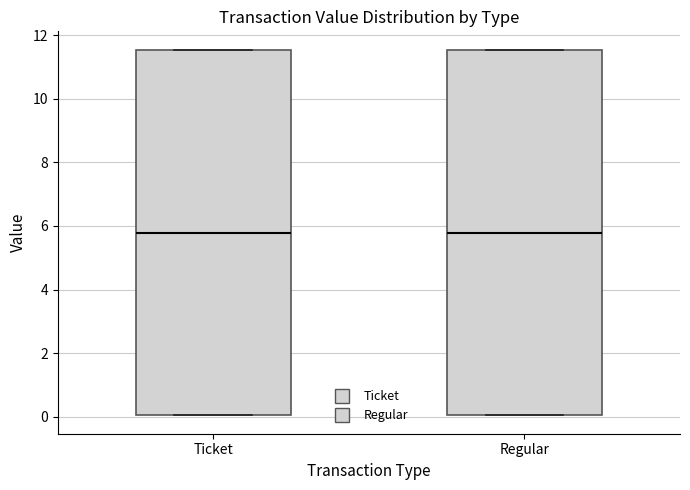

Where does the median line of the box for Ticket sit on the y-axis? The values are not printed on the chart, so give them approximately, as read against the axis.

5.8